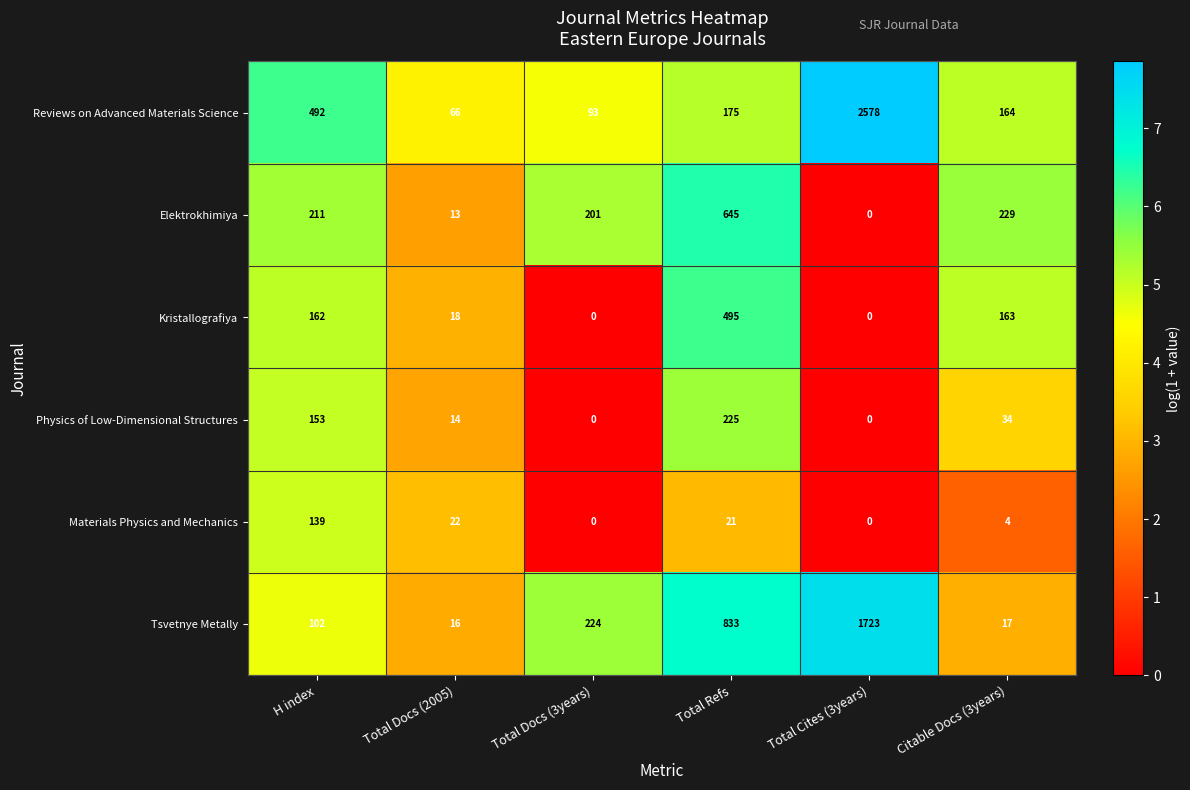

What is the greatest value displayed?

2578